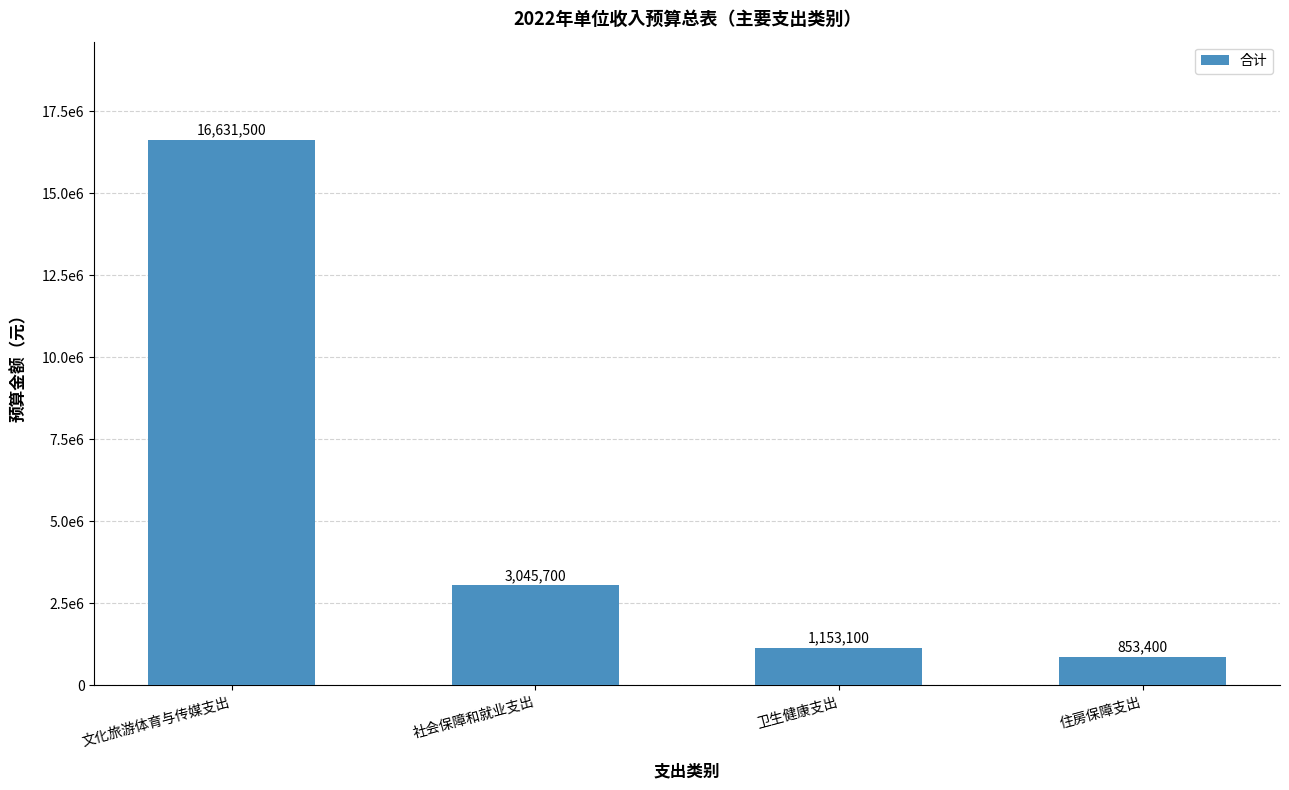

Are the bars horizontal?

No